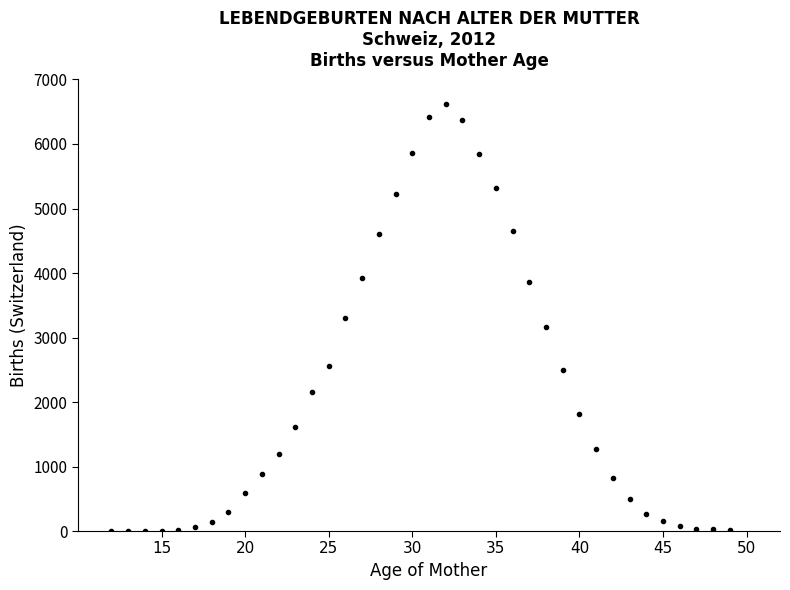

What is the range of Y values (max minus min)?

6613